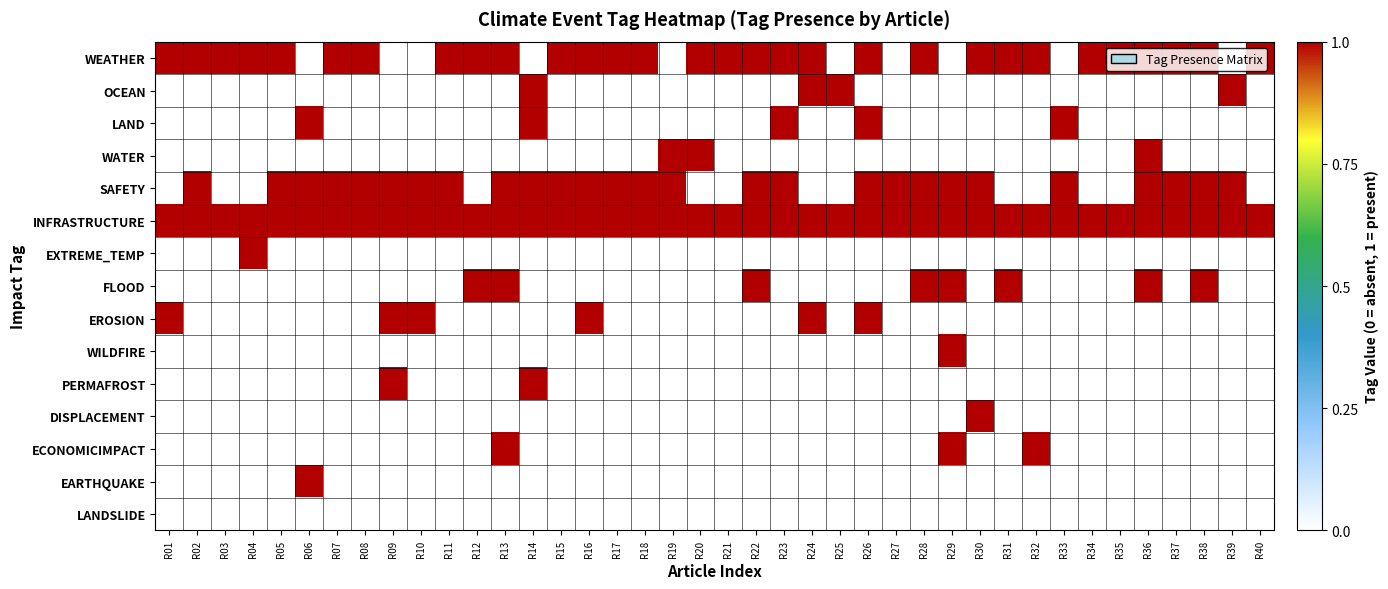

What is the total value across all series at R21?

2